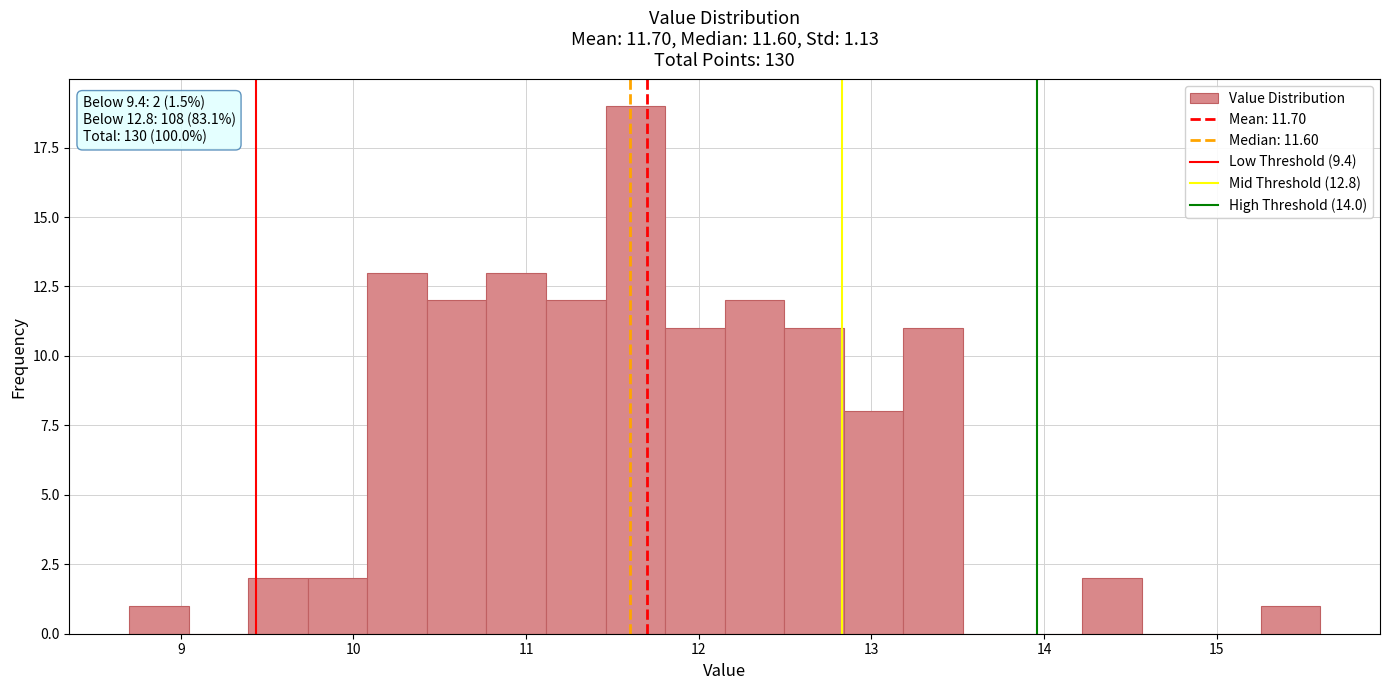

Around what value on the x-axis is the tallest bar? Give the approximate position of its centre, as read against the axis.

11.6